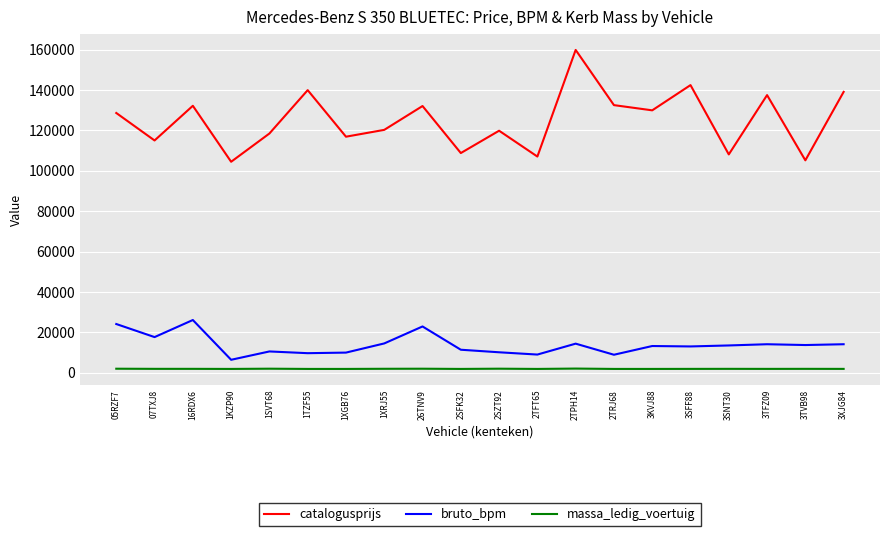

Rank the series at 1XRJ55 from highest to lowest value.

catalogusprijs, bruto_bpm, massa_ledig_voertuig